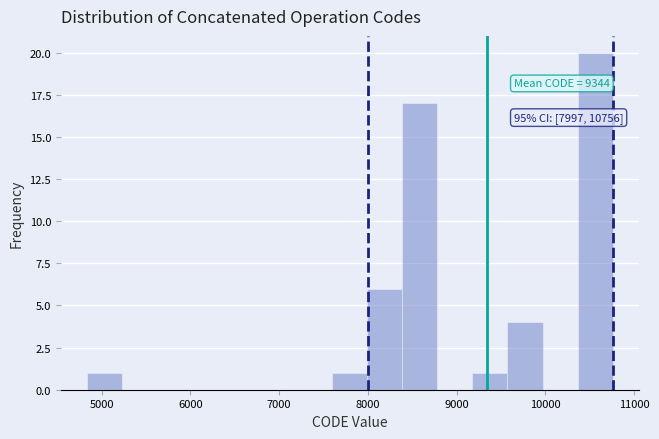

Around what value on the x-axis is the tallest bar? Give the approximate position of its centre, as read against the axis.

10600